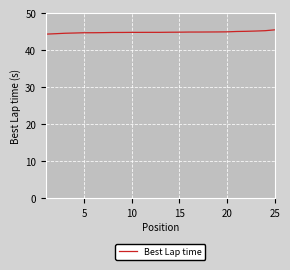

What is the maximum value shown in the chart?

45.5